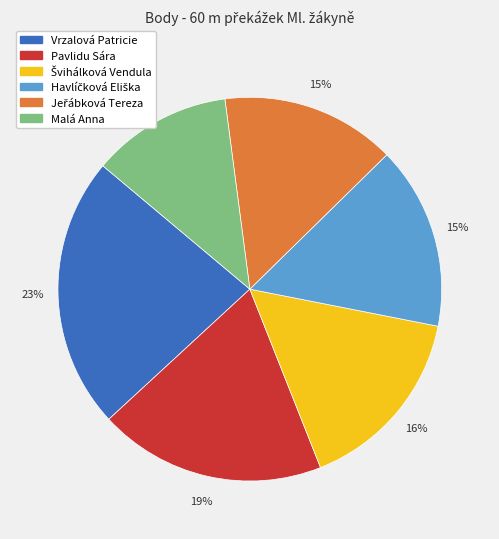

To the nearest percent, what percentage of the pie is Malá Anna?

12%